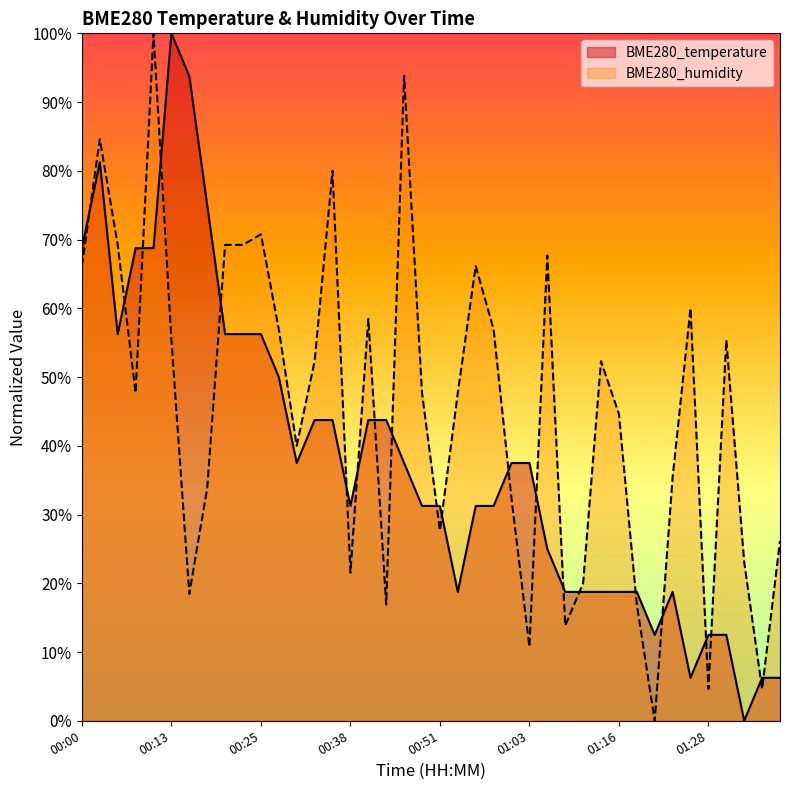

What are all the series names shown in the legend?

BME280_temperature, BME280_humidity